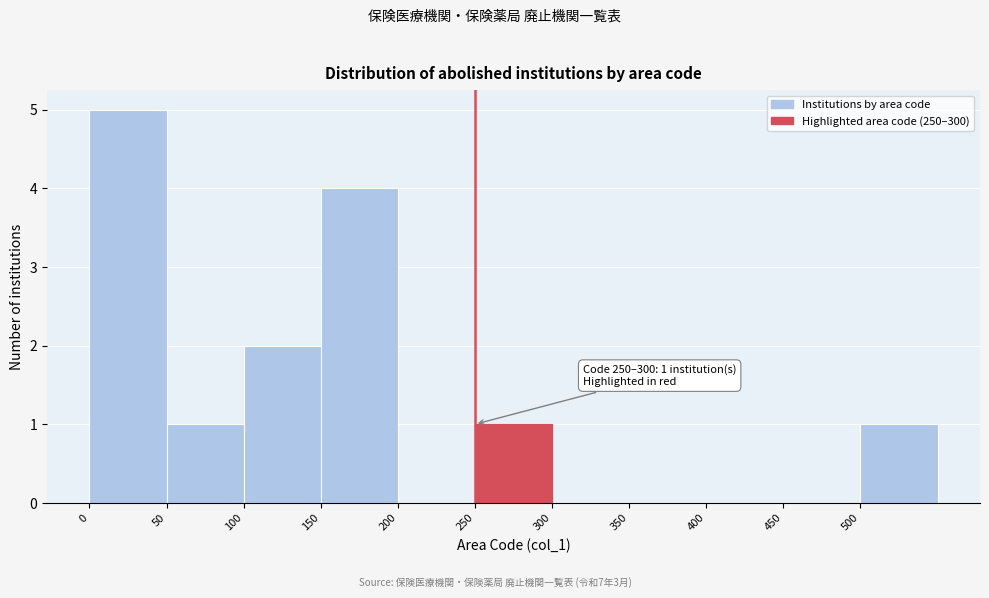

Which range on the x-axis has the tallest bar?

0 to 50